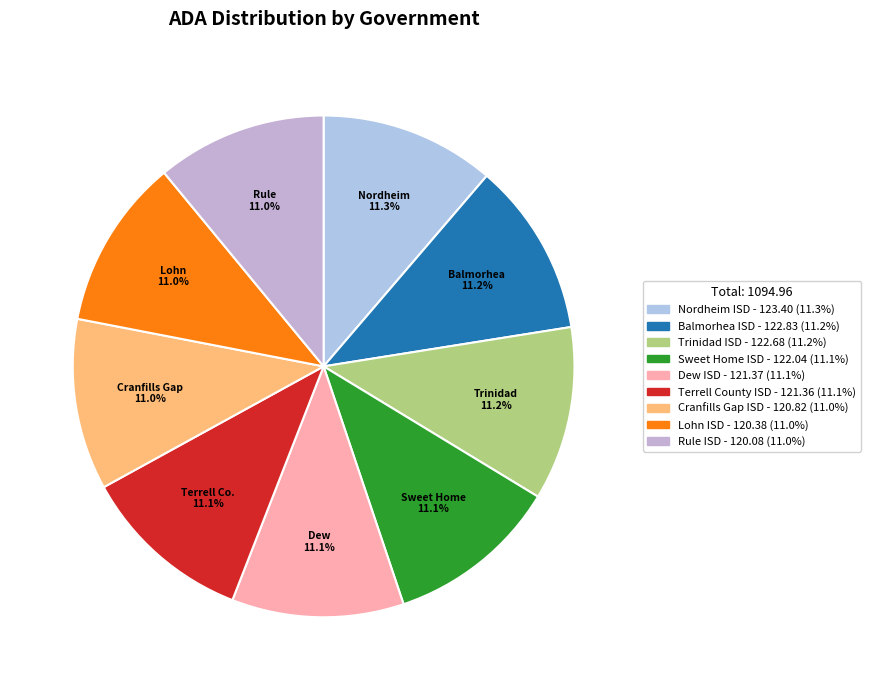

Do Rule ISD and Lohn ISD together represent more than half of the pie?

No